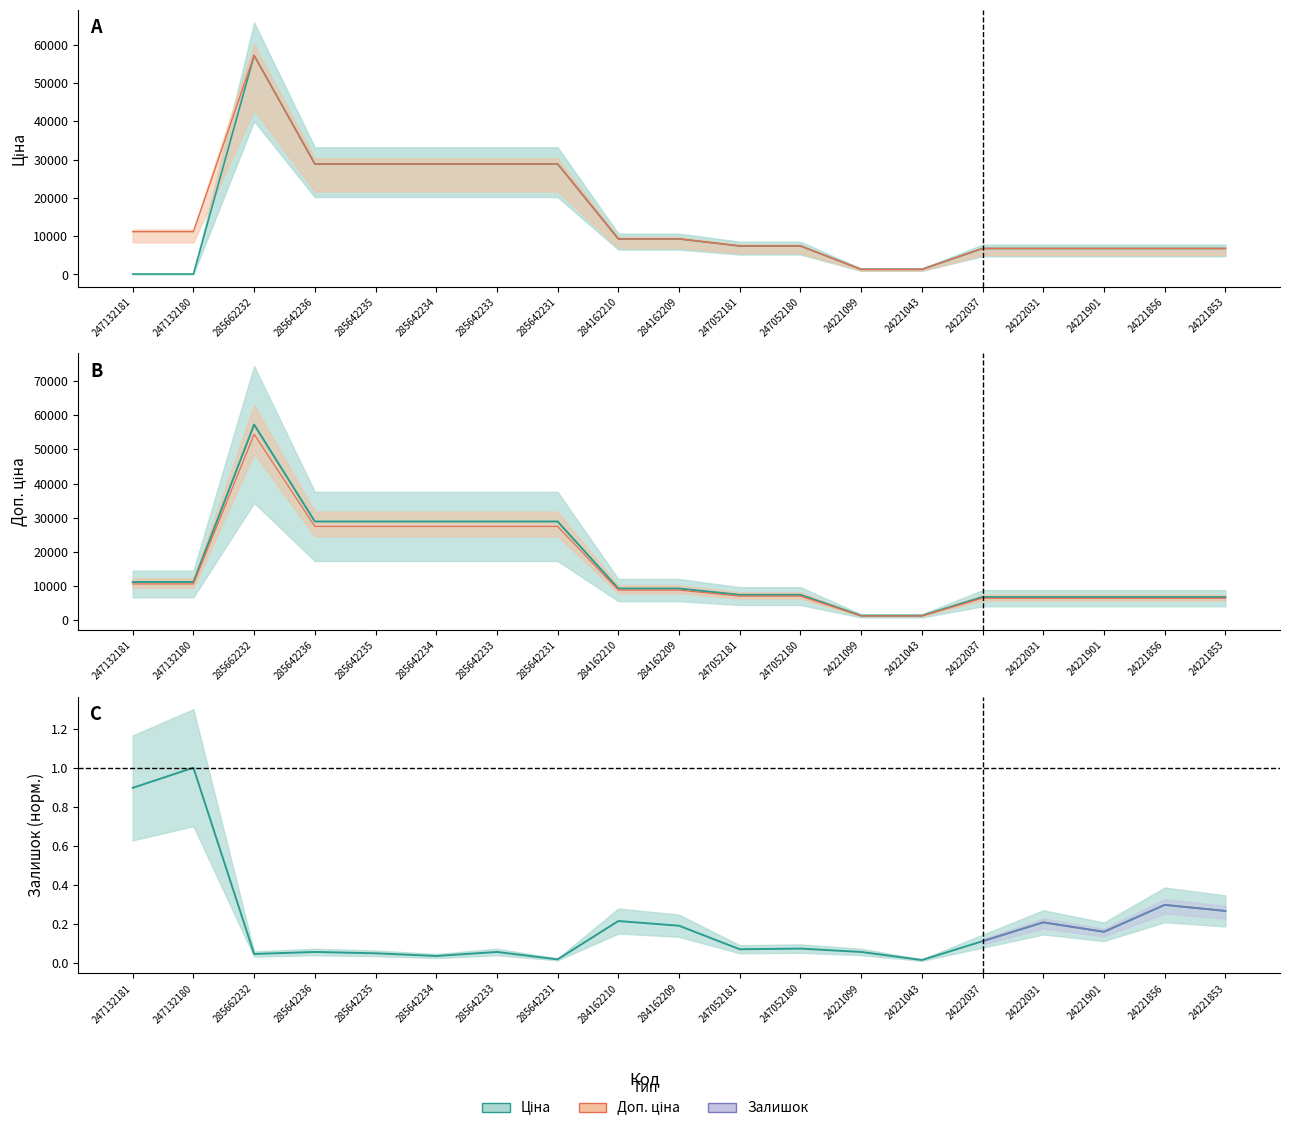

The value of Залишок at 285642231 is 0.0. True or false?

True